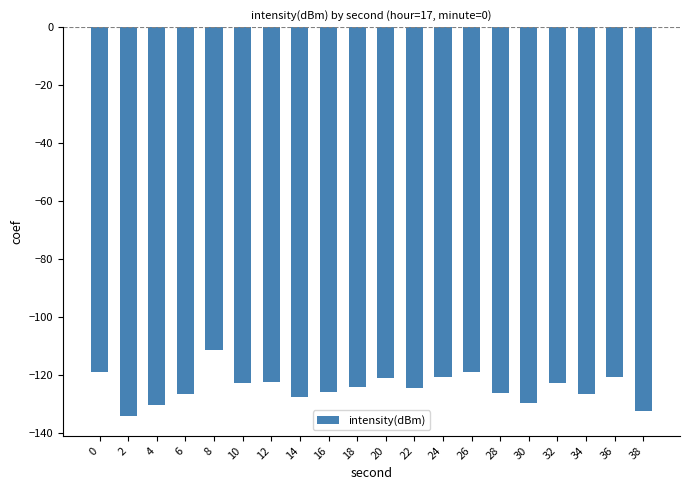

What is the value of the 19th bar from the left?

-120.8